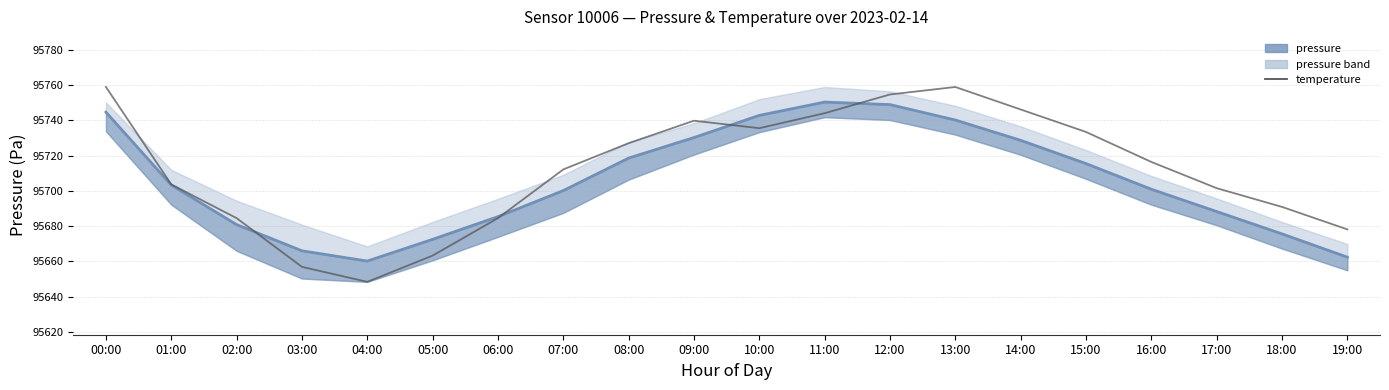

At how many categories does at least one series exceed 95738?

7